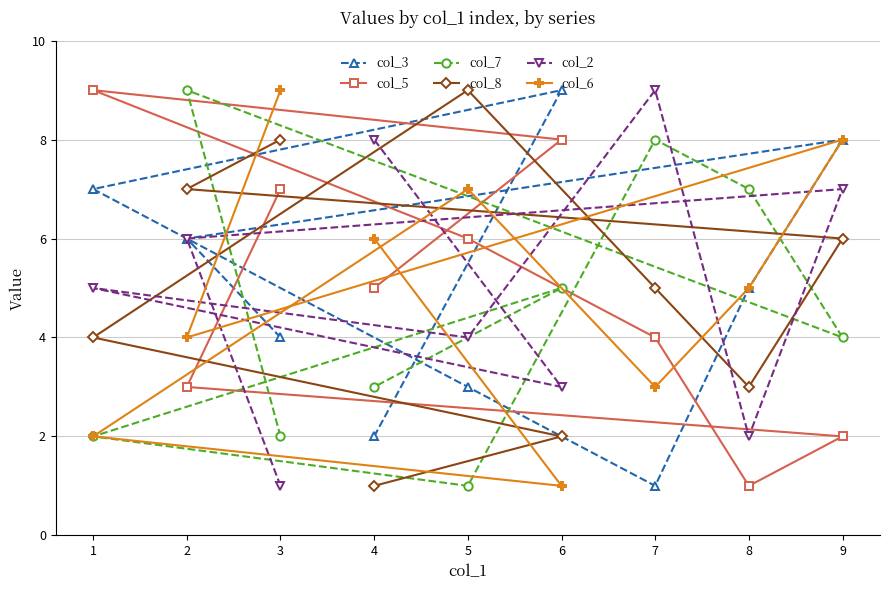

Where do col_6 and col_2 first cross each other?

3 and 2